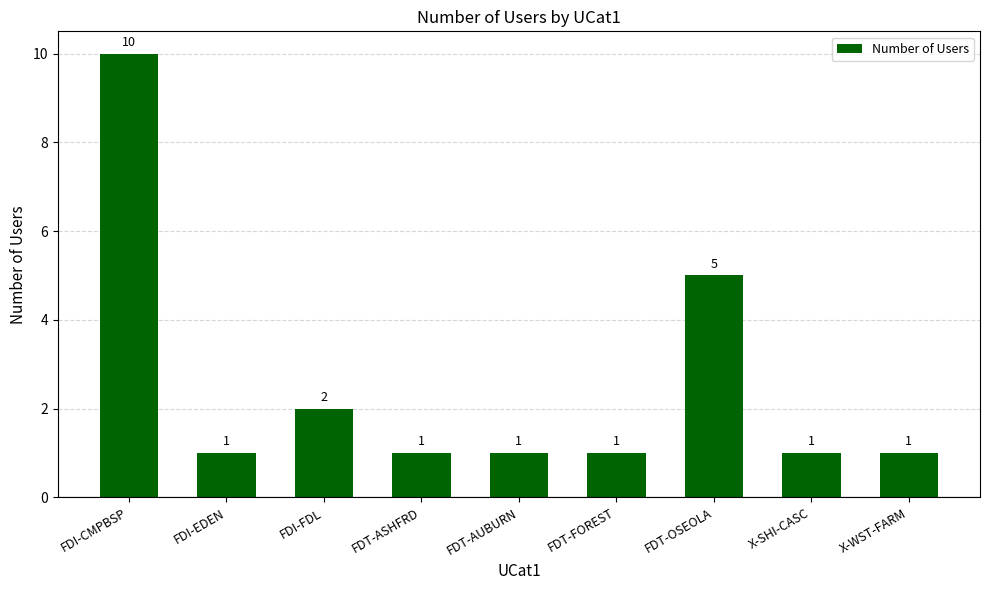

What is the label of the 1st bar from the left?

FDI-CMPBSP